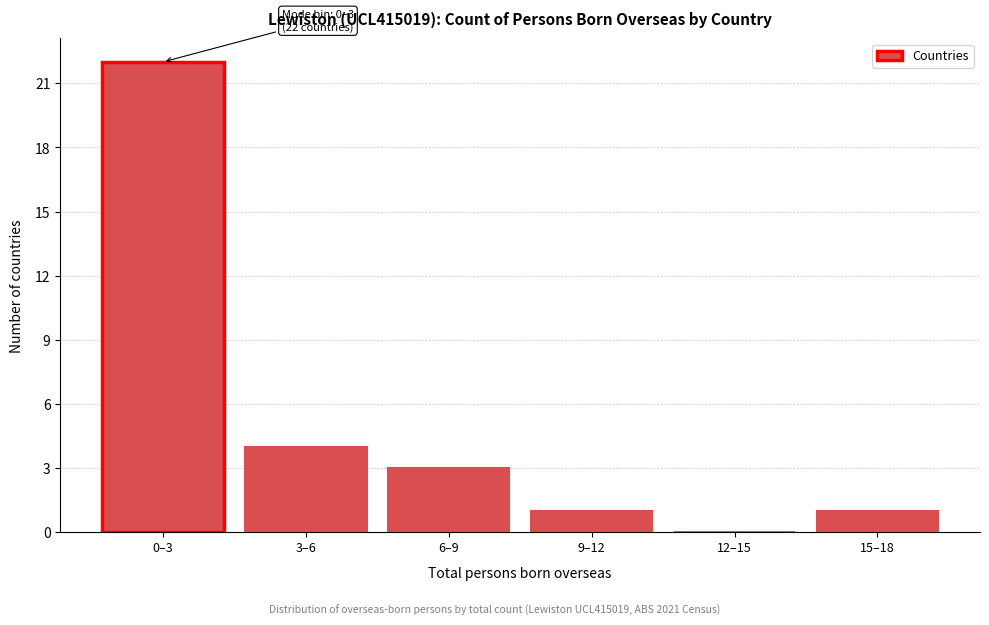

Reading right to left, transcribe all the data shown in this chart.

15–18=1	12–15=0	9–12=1	6–9=3	3–6=4	0–3=22